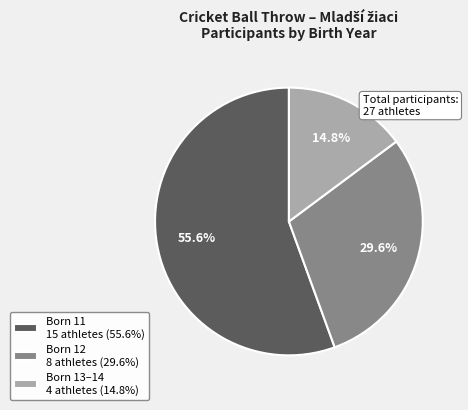

Rank the categories by value from highest to lowest.

Born 11 15 athletes (55.6%), Born 12 8 athletes (29.6%), Born 13–14 4 athletes (14.8%)